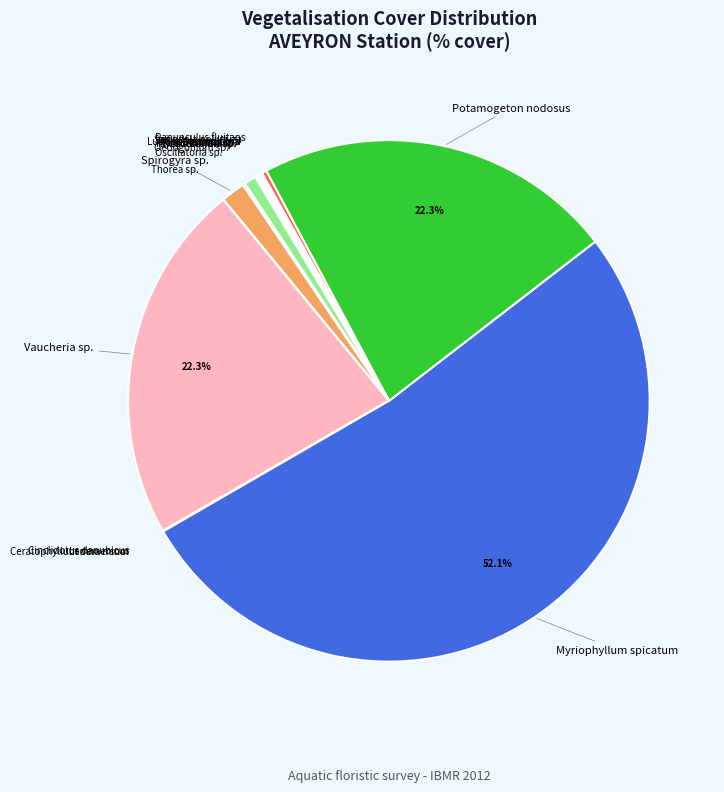

Is it true that Oedogonium sp. is 12% of the pie?

False